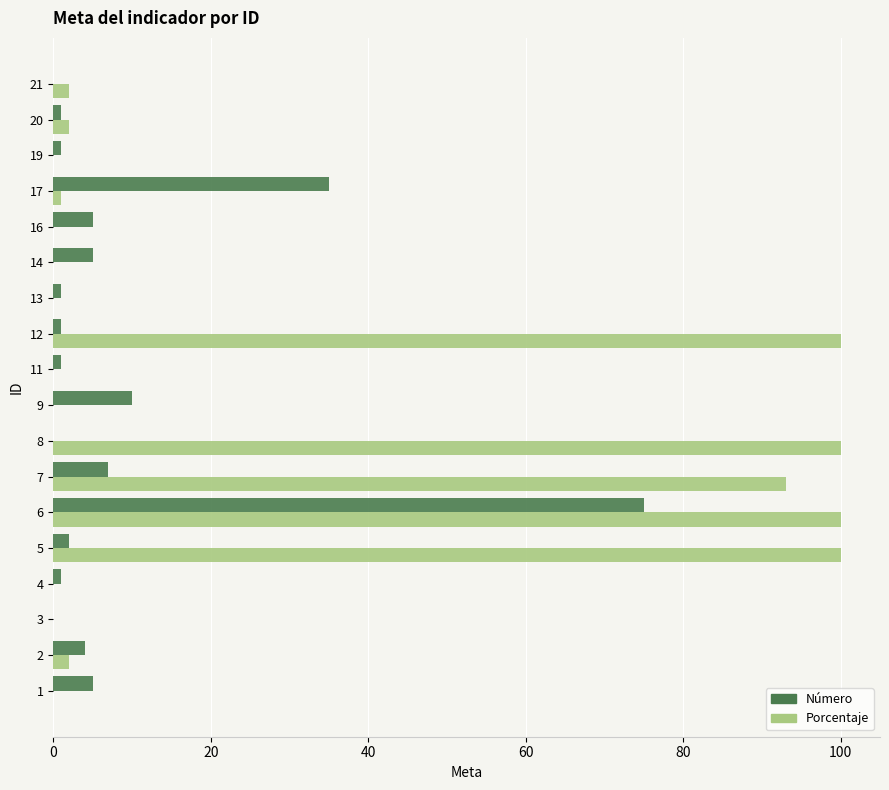

What is the sum of all Número values?

154